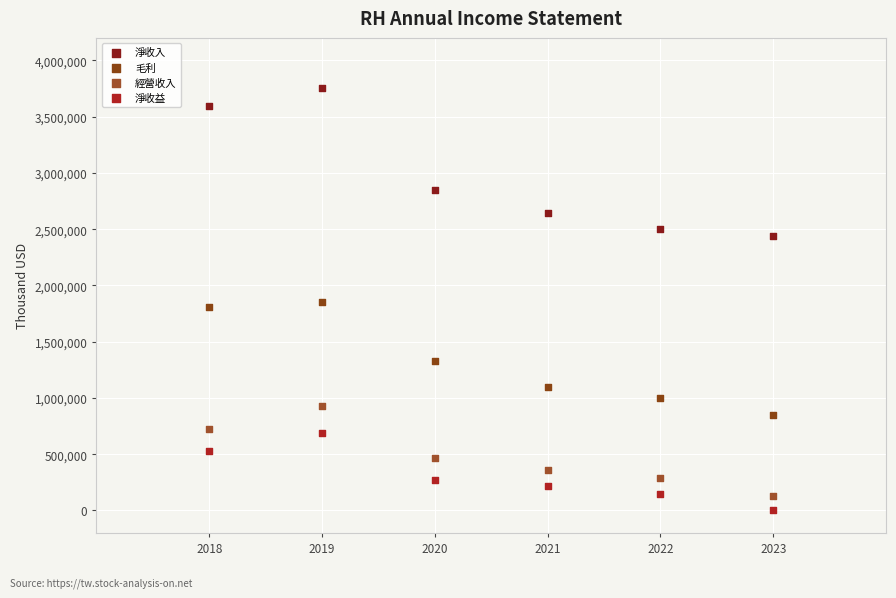

What are all the series names shown in the legend?

淨收入, 毛利, 經營收入, 淨收益